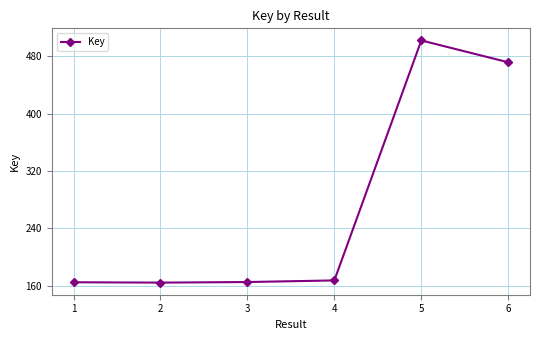

Is this an area chart (filled region under the line)?

No